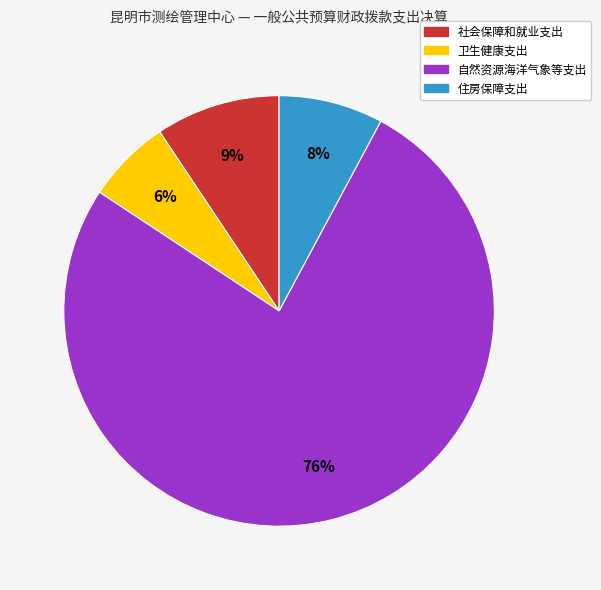

Count the number of slices in the pie.

4